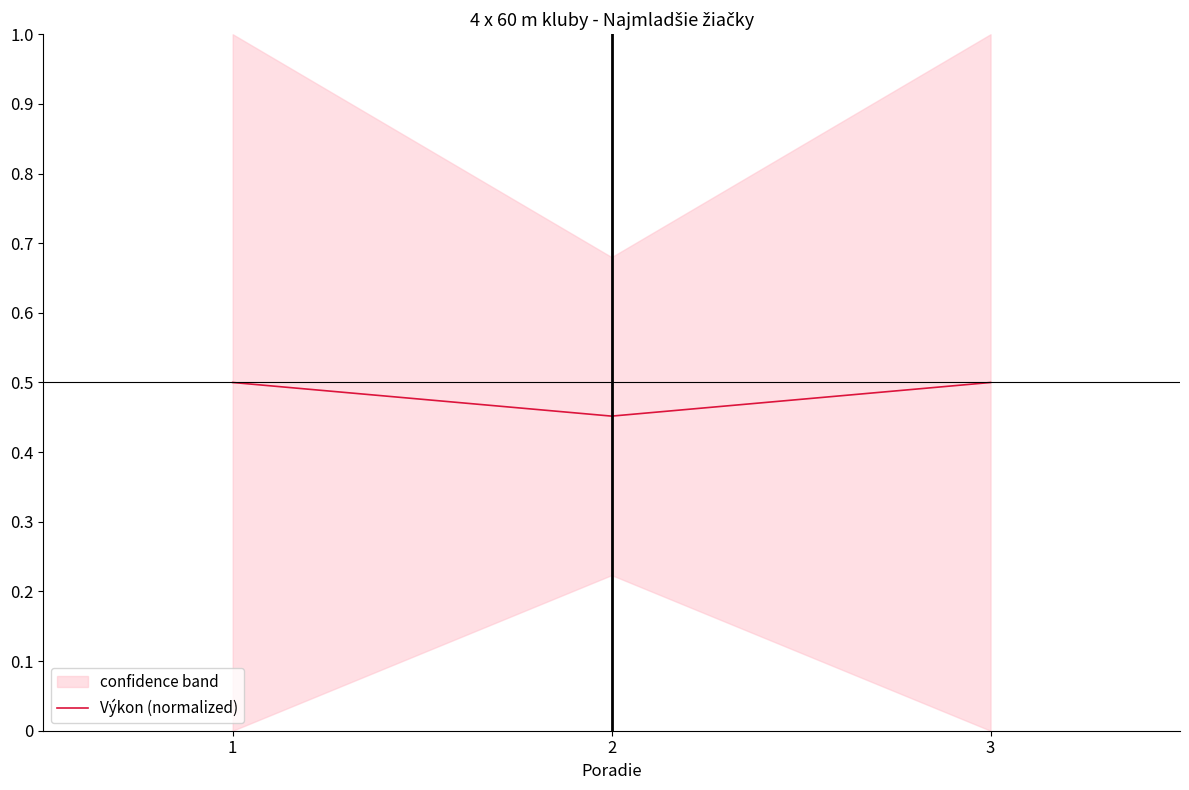

Reading left to right, list all the values displayed in this chart.

0.5	0.5	0.5